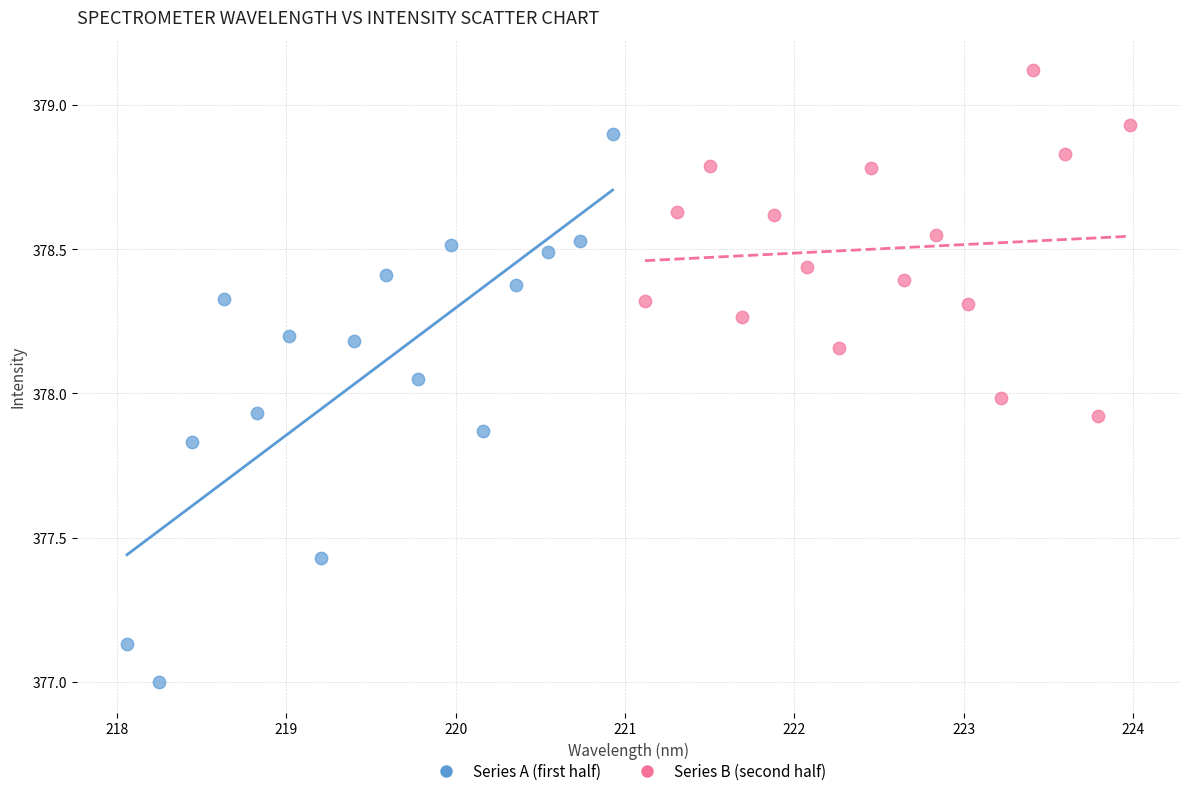

Which series contains the lowest Y value?

Series A (first half)